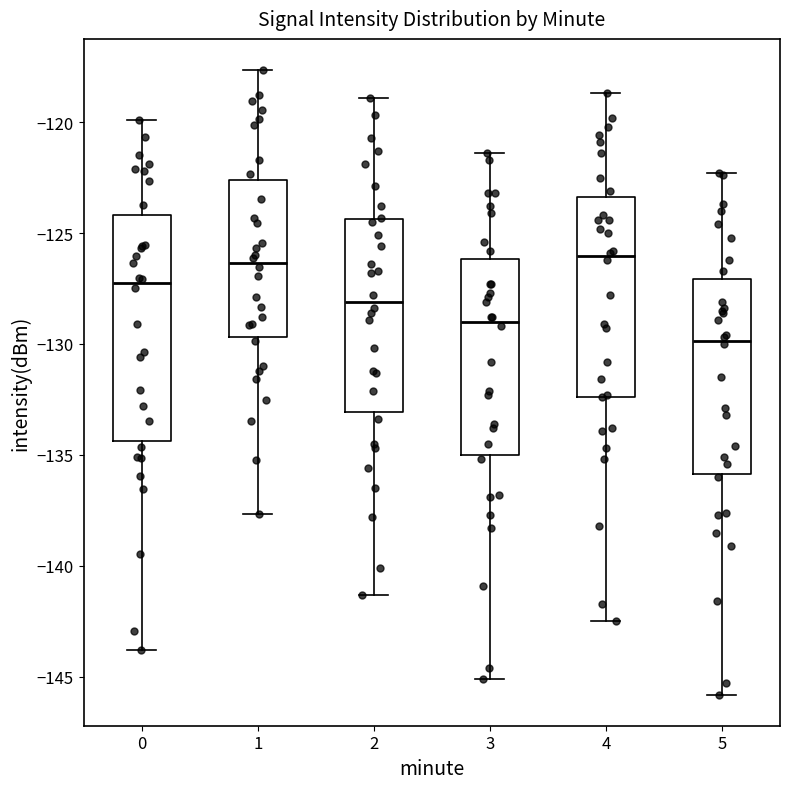

Reading left to right, read every box against the y-axis: the position of its median line, the range the box covers, and the ends of its whiskers. The values are not printed on the chart, so give them approximately, as read against the axis.

0: median -127.5, box -134.5 to -124.0, whiskers -144.0 to -120.0
1: median -126.5, box -129.5 to -122.5, whiskers -137.5 to -117.5
2: median -128.0, box -133.0 to -124.5, whiskers -141.5 to -119.0
3: median -129.0, box -135.0 to -126.0, whiskers -145.0 to -121.5
4: median -126.0, box -132.5 to -123.5, whiskers -142.5 to -118.5
5: median -130.0, box -136.0 to -127.0, whiskers -146.0 to -122.5